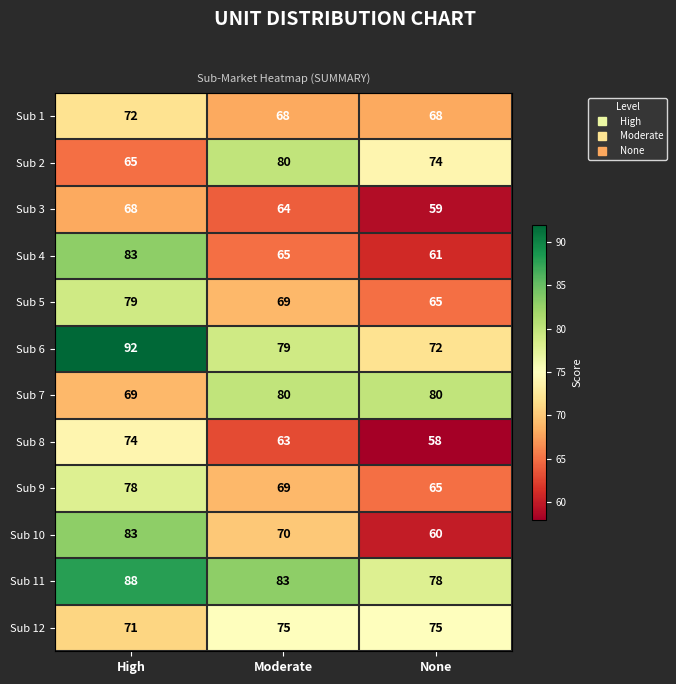

How many distinct data groups are displayed?

12